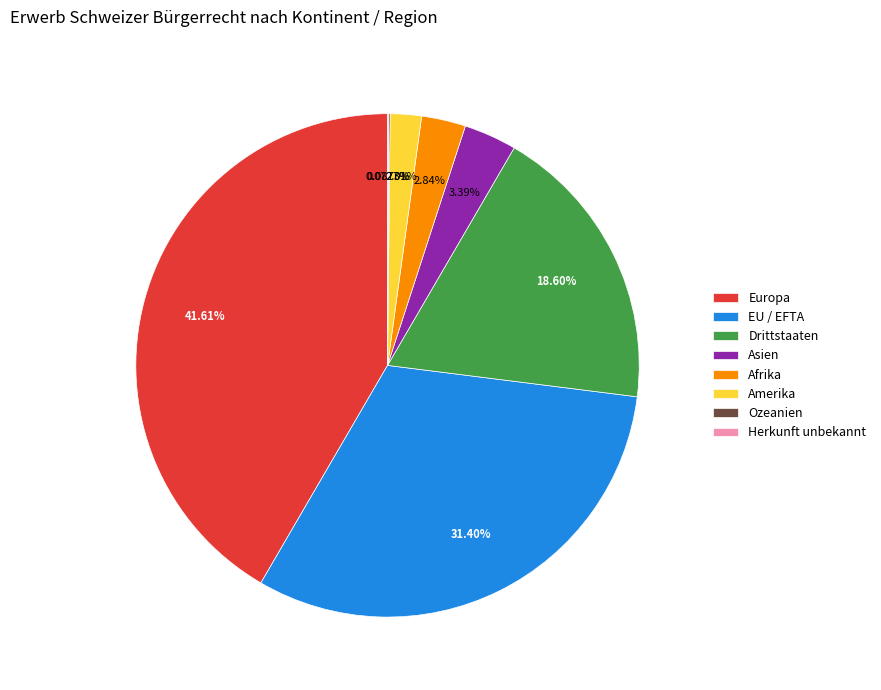

Which has a higher value, Afrika or Amerika?

Afrika